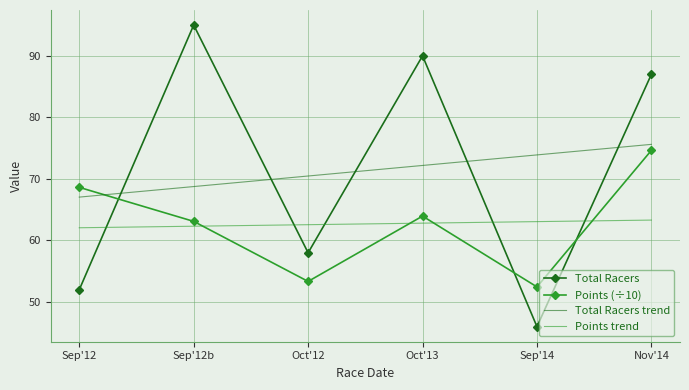

Which series ends up on top after the final intersection of Points (÷10) and Points trend?

Points (÷10)